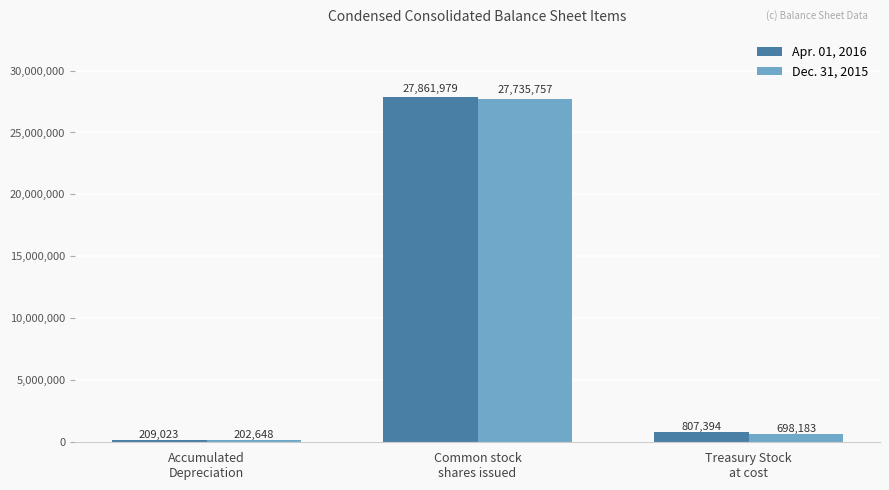

What is the sum of all Dec. 31, 2015 values?

28636588